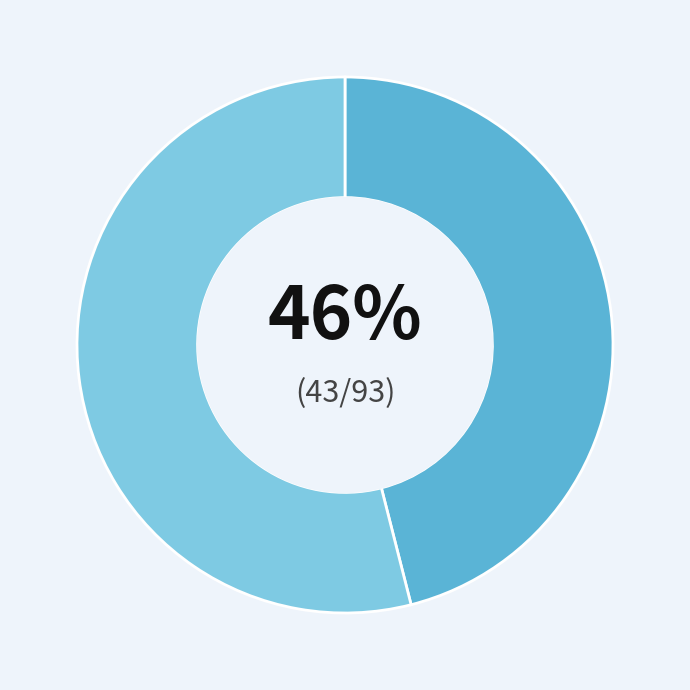

To the nearest percent, what is the difference between the largest and smallest slice percentages?

8%